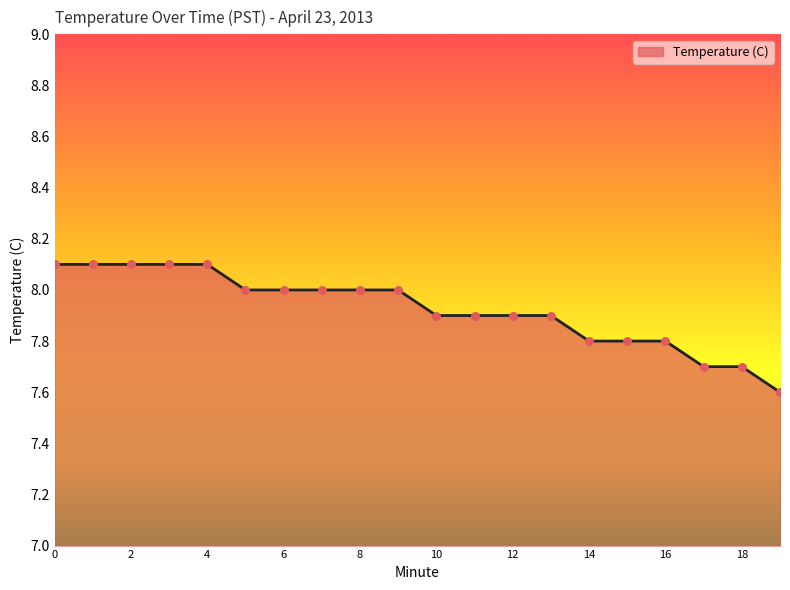

What is the smallest value displayed?

7.6